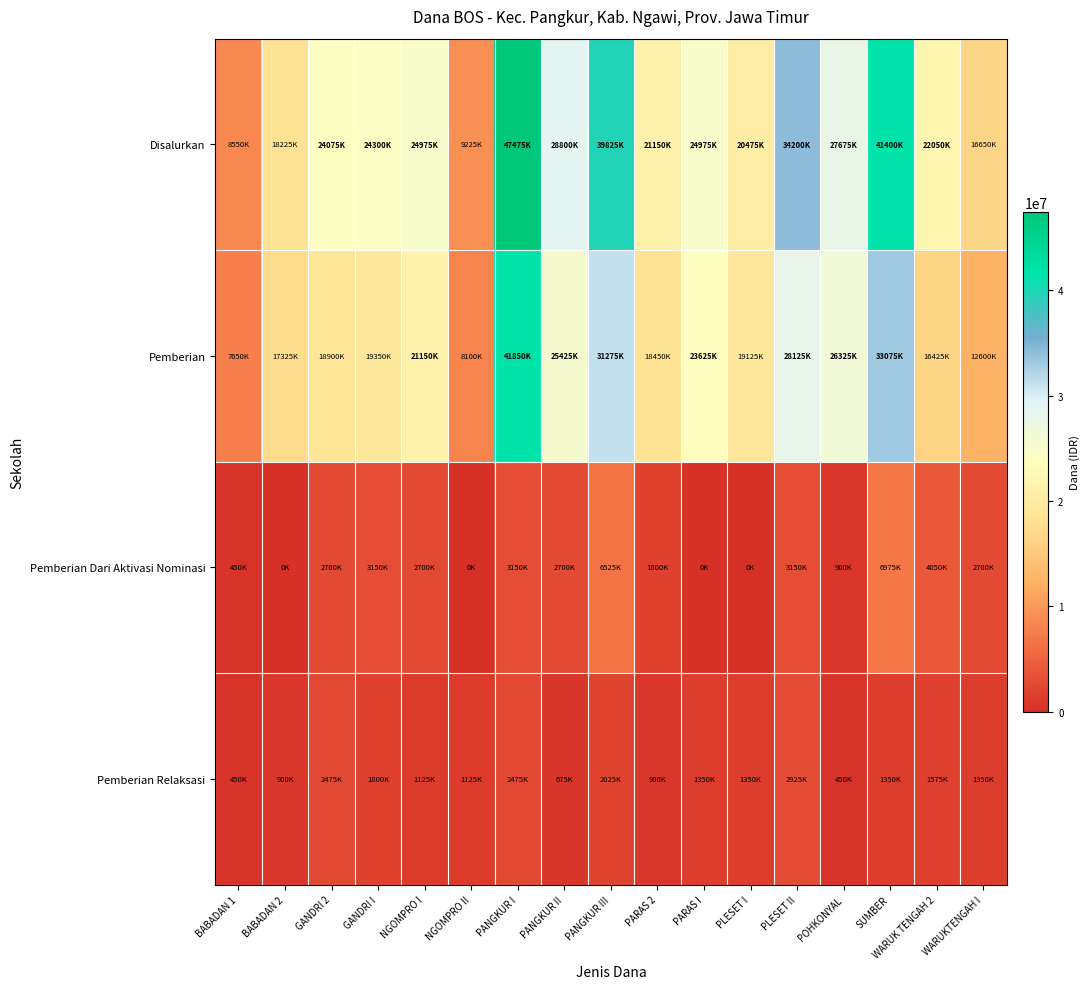

At which category is the sum across all series the highest?

PANGKUR I